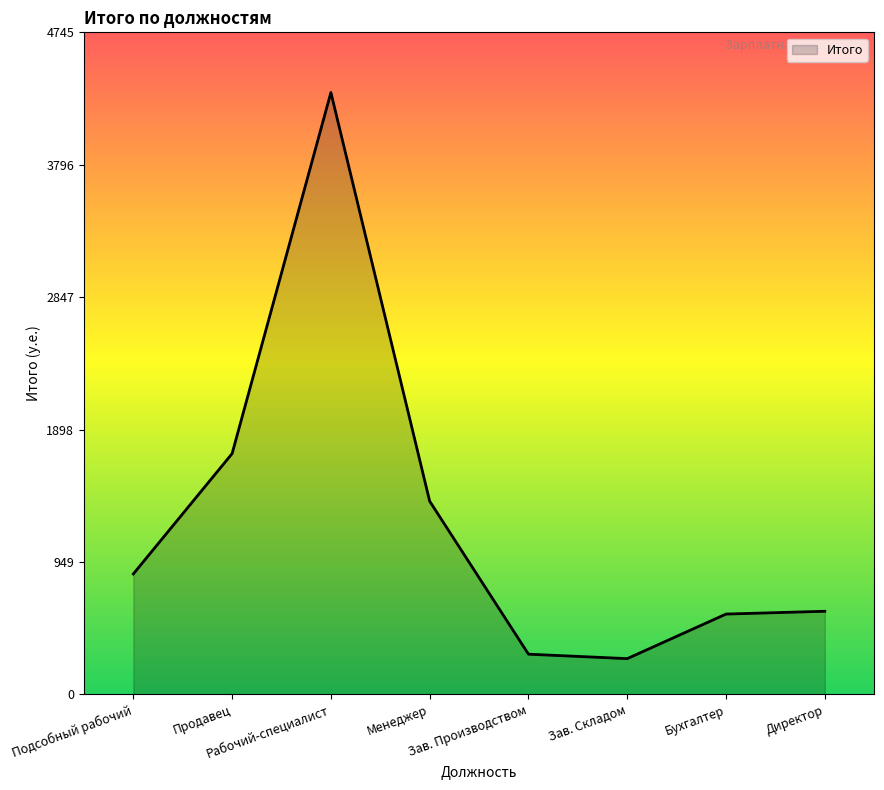

Is it true that the value at Директор is 1002.9?

False